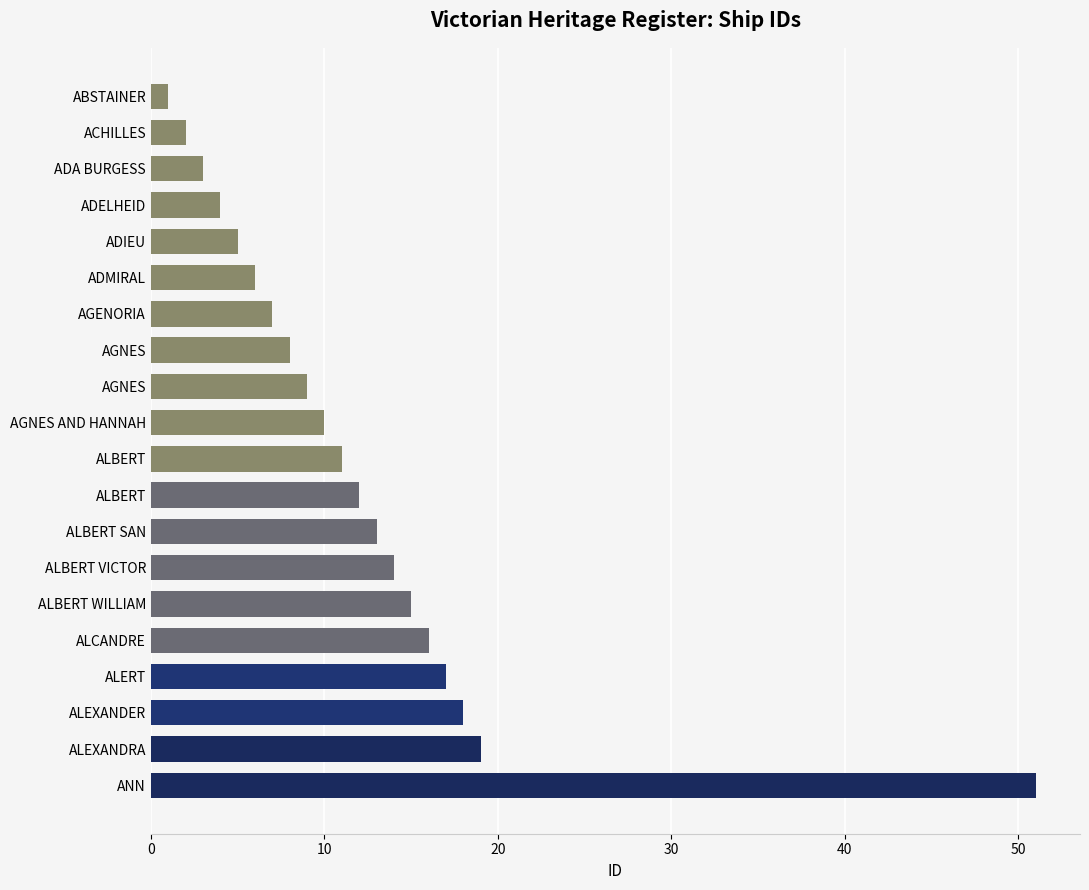

What is the smallest value displayed?

1